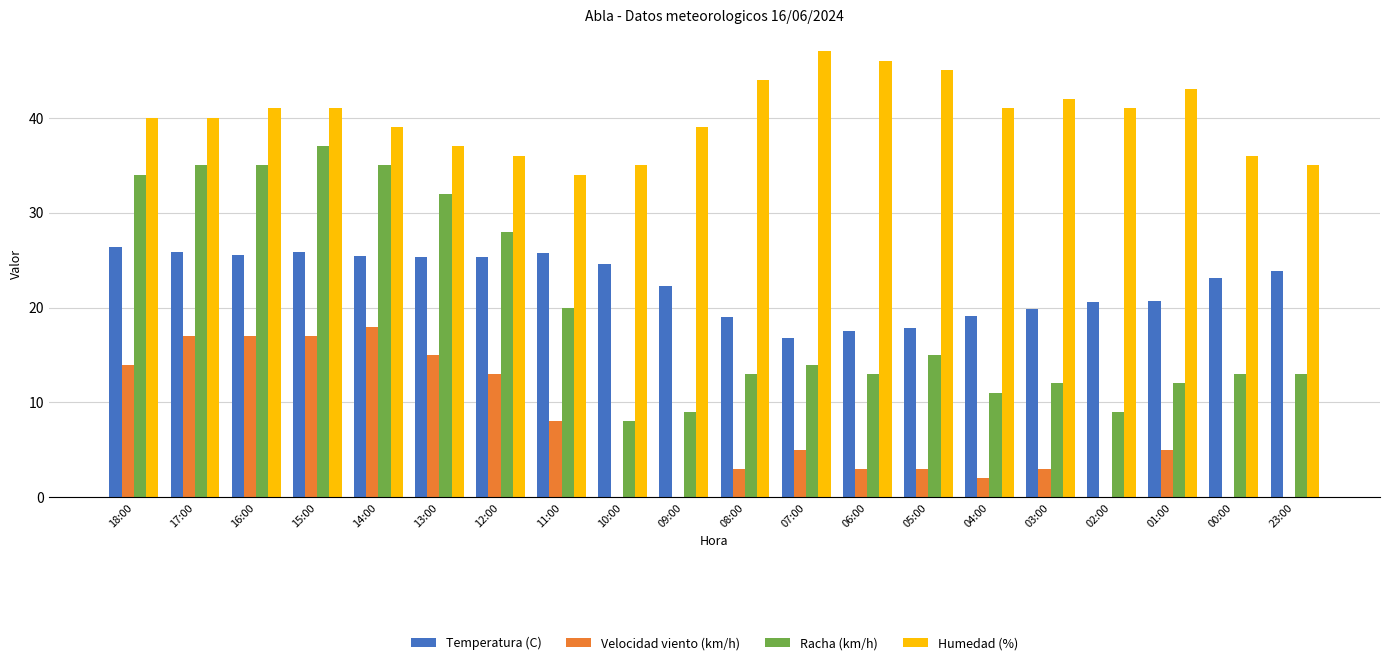

At which label does Velocidad viento (km/h) reach its peak?

14:00